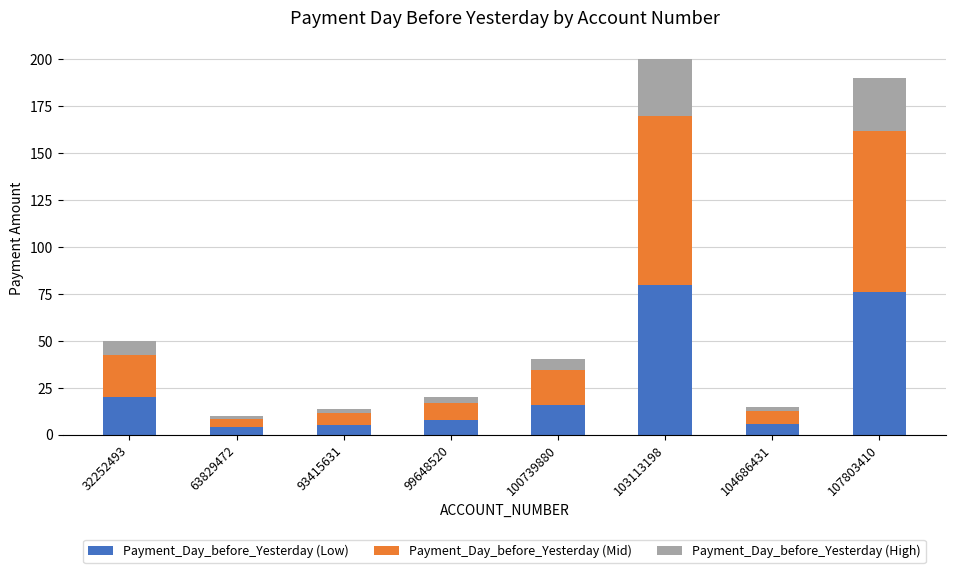

The Payment_Day_before_Yesterday (Low) series shows 20.0 at 32252493. True or false?

True